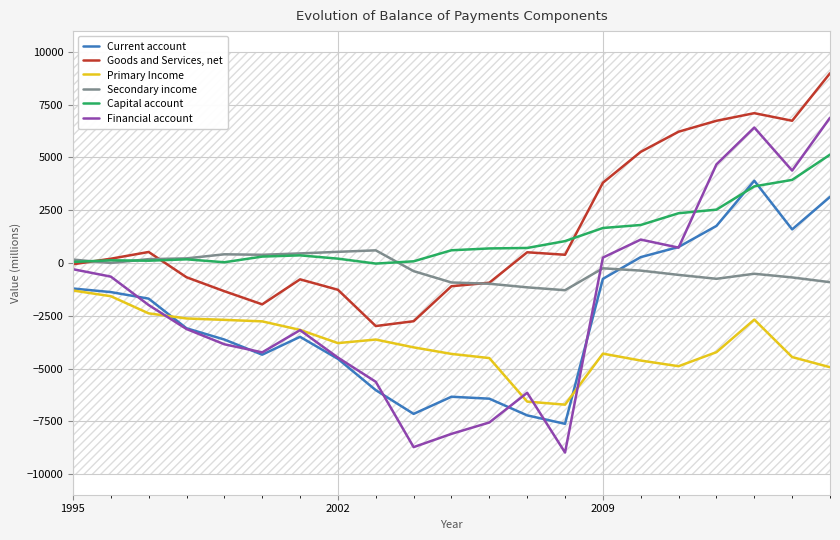

Reading left to right, list all the values displayed in this chart.

Current account: -1212	-1381	-1692	-3095	-3629	-4345	-3500	-4543	-6024	-7149	-6337	-6429	-7219	-7620	-754	274	754	1752	3892	1587	3127
Goods and Services, net: -64	198	518	-679	-1340	-1962	-778	-1272	-2989	-2761	-1103	-938	504	386	3796	5260	6213	6730	7091	6732	8979
Primary Income: -1306	-1576	-2389	-2631	-2697	-2768	-3172	-3797	-3629	-3999	-4309	-4506	-6567	-6712	-4296	-4623	-4892	-4226	-2685	-4458	-4939
Secondary income: 158	-2	179	215	408	385	450	525	595	-389	-926	-986	-1157	-1293	-255	-364	-567	-752	-514	-687	-913
Capital account: 46	124	104	170	31	300	358	202	-32	76	599	685	708	1032	1654	1796	2353	2523	3625	3932	5126
Financial account: -298	-649	-1995	-3130	-3853	-4235	-3183	-4483	-5629	-8723	-8095	-7556	-6149	-8979	251	1105	724	4666	6411	4373	6874